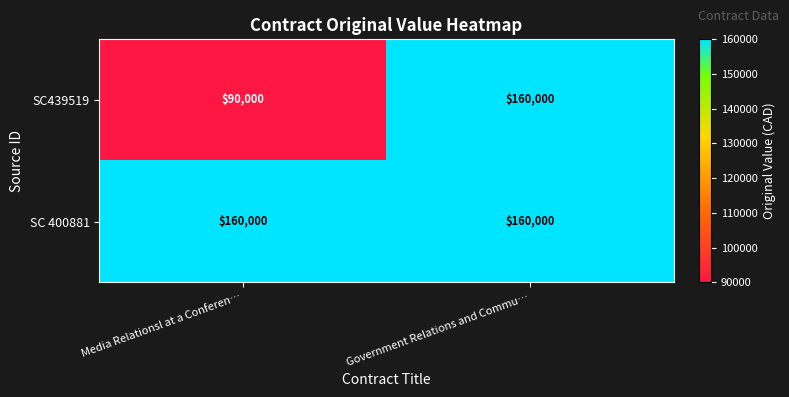

True or false: SC439519 has a value of 90000 at Media Relationsl at a Conferen….

True